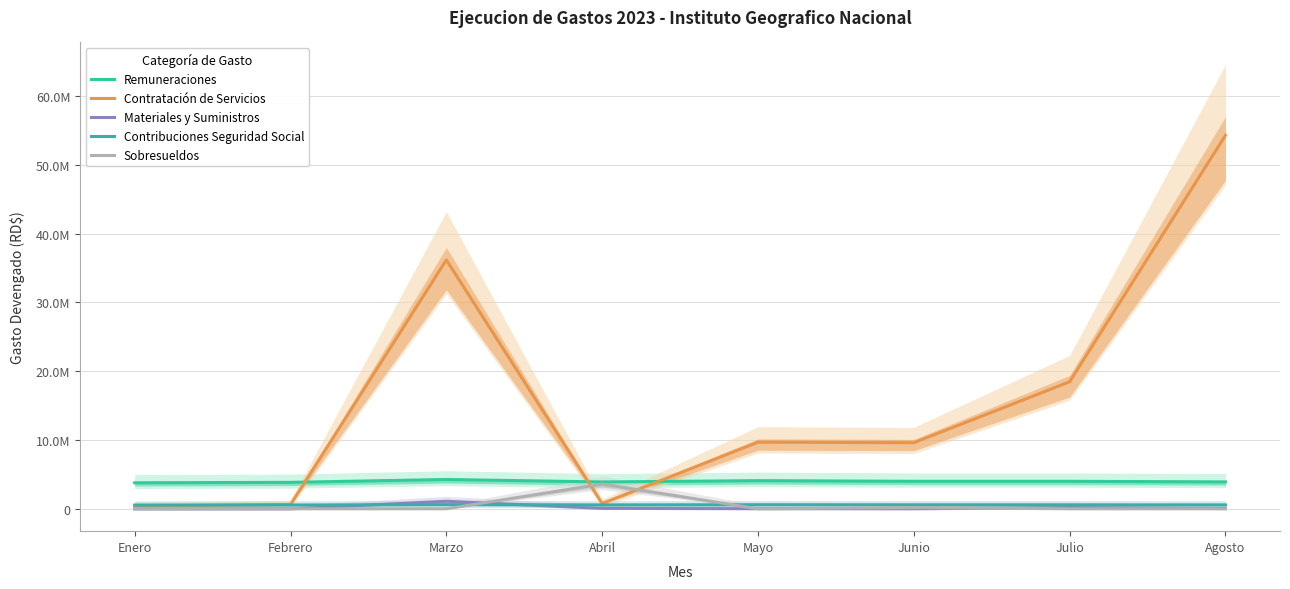

At which label does Contratación de Servicios first exceed 9698576?

Marzo